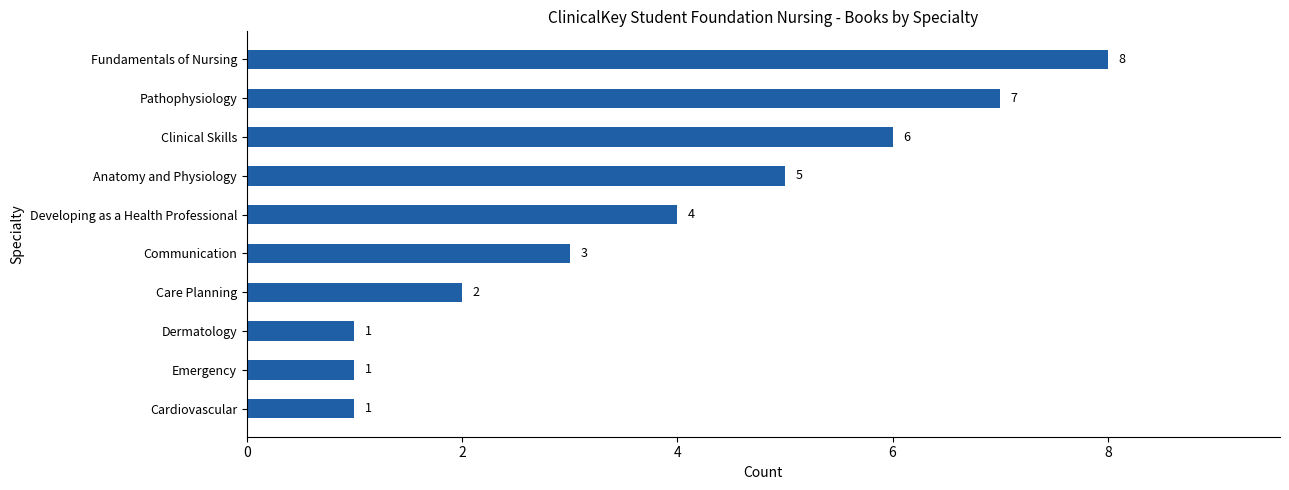

What is the sum of all values?

38